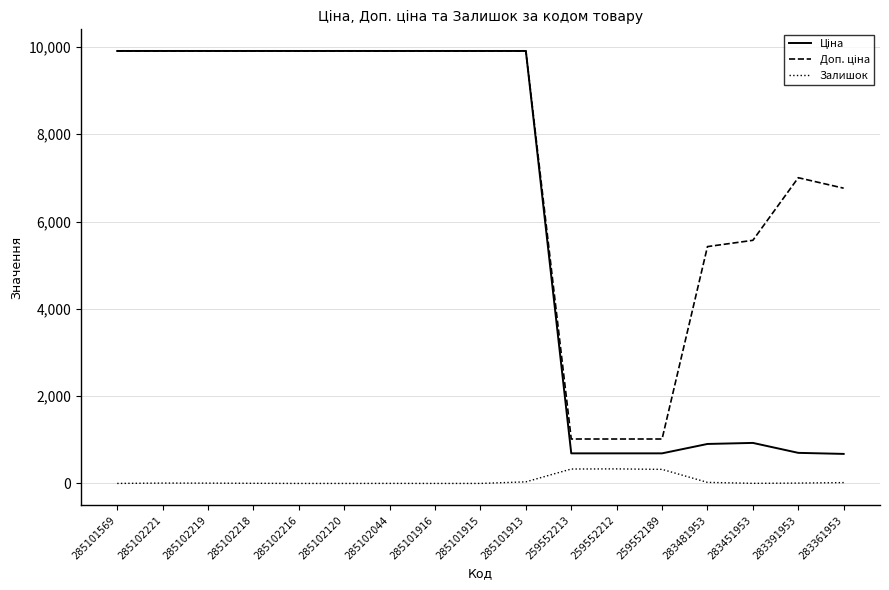

Is it true that Залишок equals 330.0 at 259552213?

True